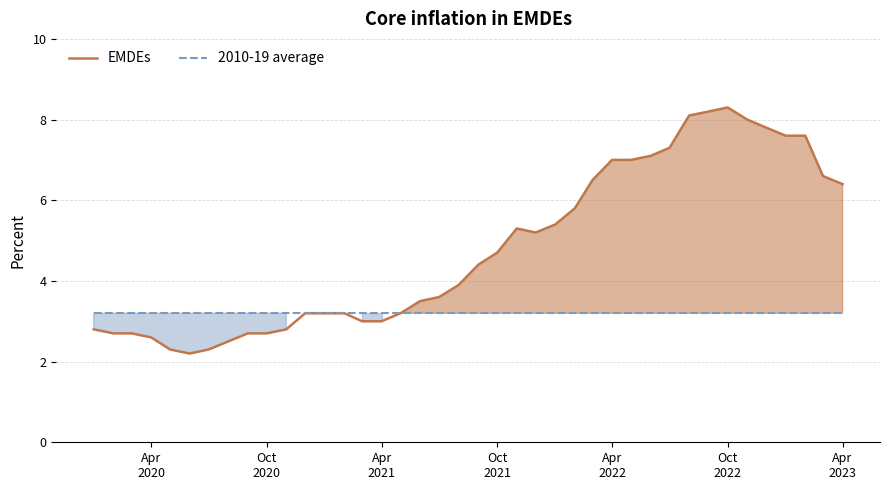

Count the number of data series in this chart.

2